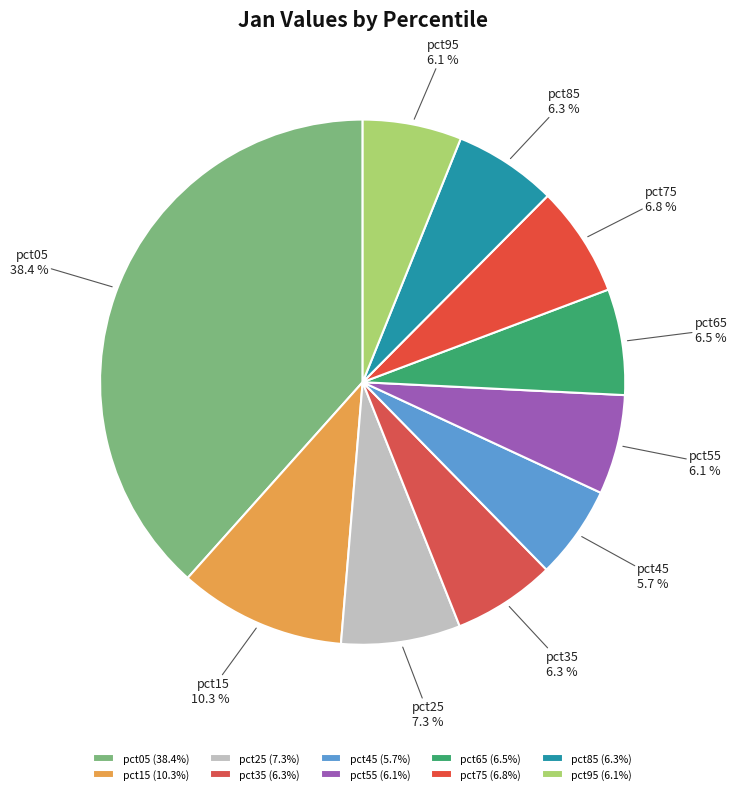

Combined, do pct95 and pct35 account for over 50%?

No